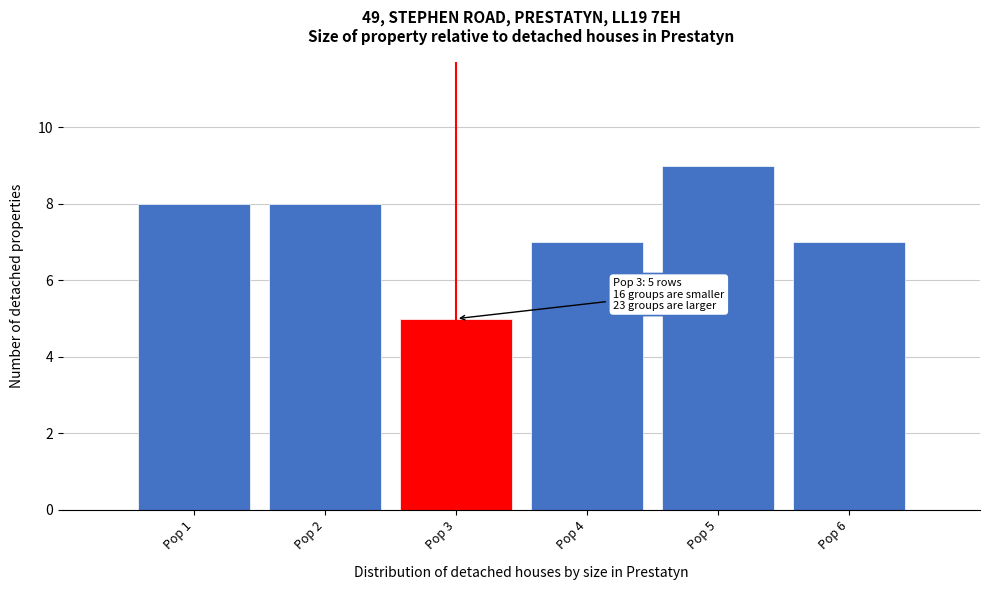

Over which range of the x-axis is the bar tallest?

4.5 to 5.5